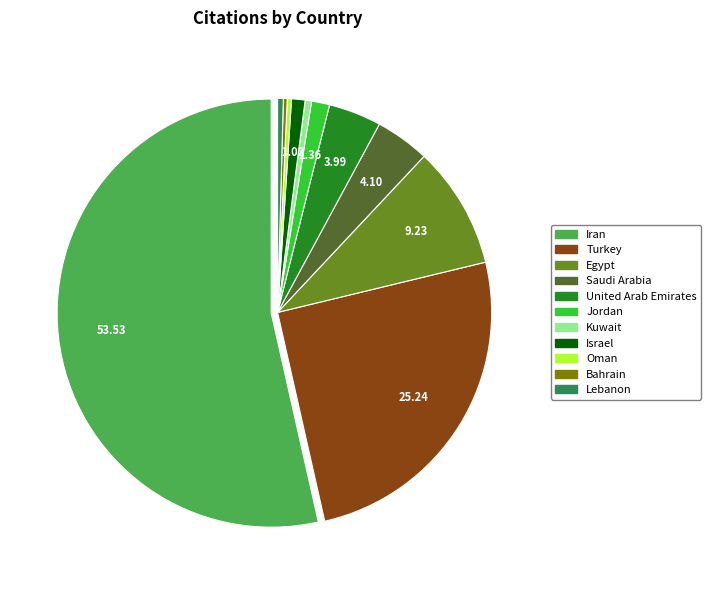

Count the number of slices in the pie.

11